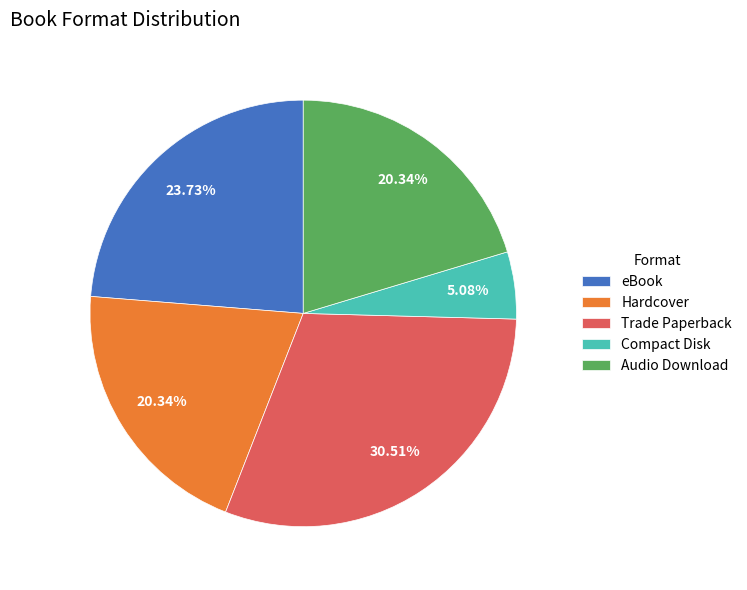

To the nearest percent, what is the combined percentage of Audio Download and Hardcover?

41%